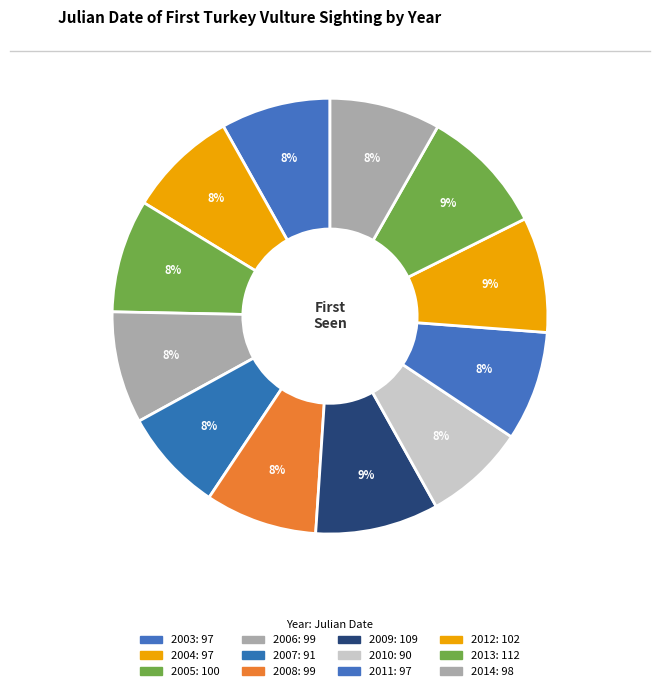

Which category has the biggest portion of the pie?

2013